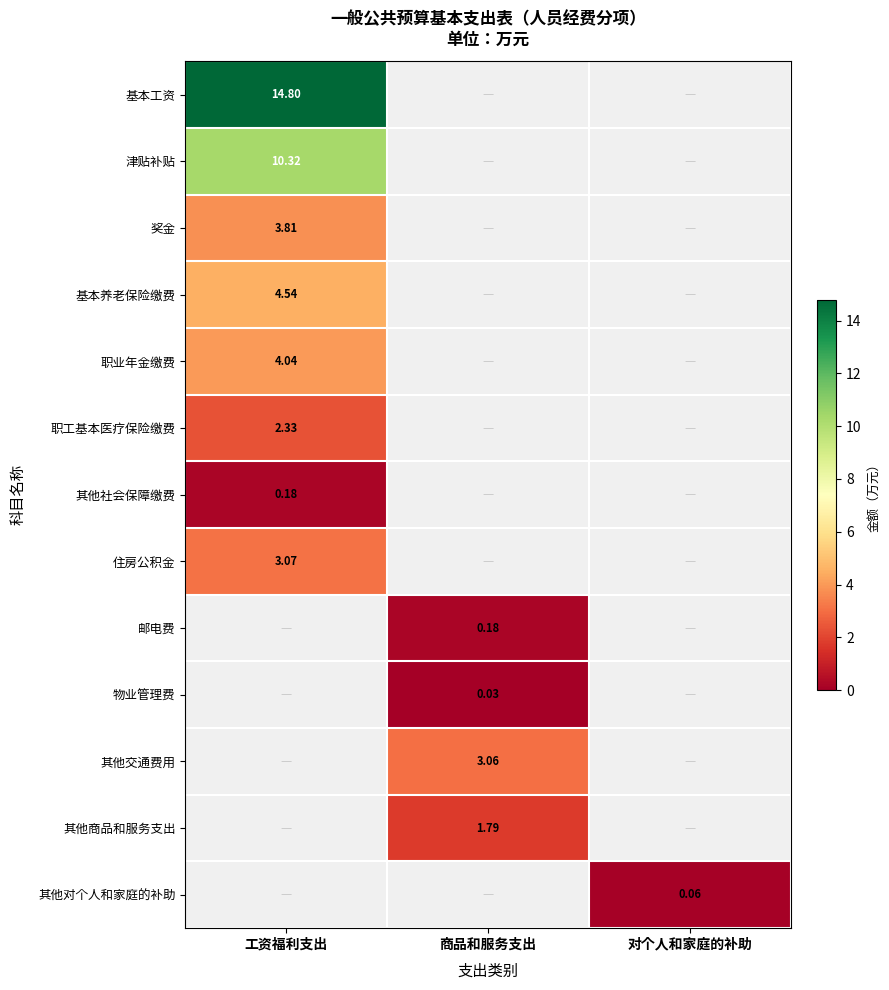

The 职工基本医疗保险缴费 series shows 0.0 at 对个人和家庭的补助. True or false?

True